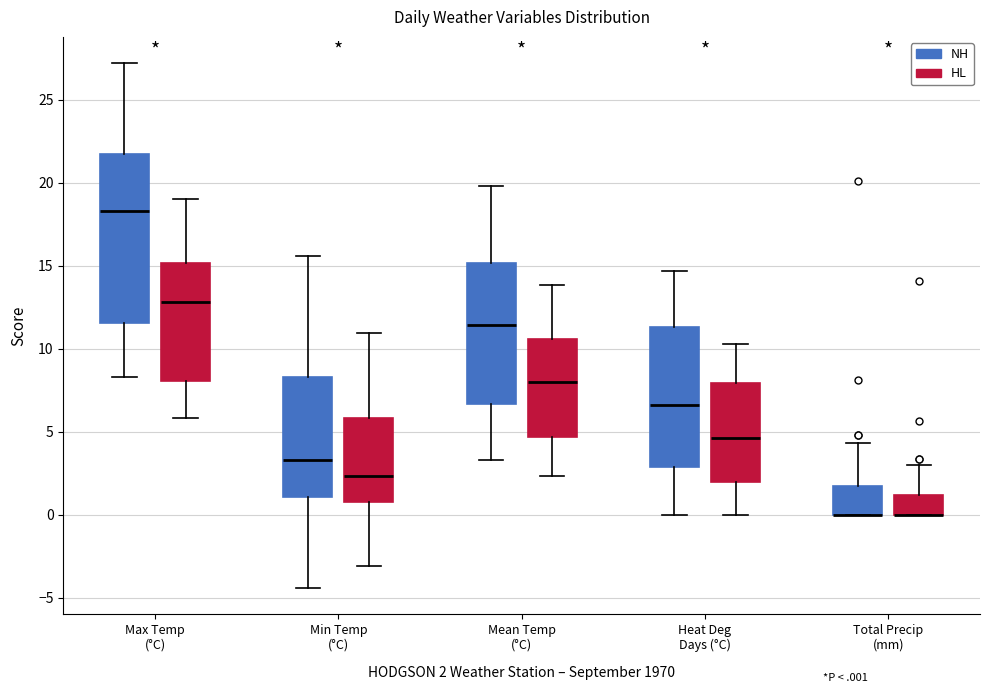

Reading left to right, transcribe this box plot: for each box, give where its median line is, the range the box spans, and where its two whiskers end, as read against the y-axis. The values are not printed on the chart, so give them approximately, as read against the axis.

Max Temp (°C) (NH): median 18.5, box 11.5 to 21.5, whiskers 8.5 to 27.0
Max Temp (°C) (HL): median 13.0, box 8.0 to 15.0, whiskers 6.0 to 19.0
Min Temp (°C) (NH): median 3.5, box 1.0 to 8.5, whiskers -4.5 to 15.5
Min Temp (°C) (HL): median 2.5, box 1.0 to 6.0, whiskers -3.0 to 11.0
Mean Temp (°C) (NH): median 11.5, box 6.5 to 15.0, whiskers 3.5 to 20.0
Mean Temp (°C) (HL): median 8.0, box 4.5 to 10.5, whiskers 2.5 to 14.0
Heat Deg Days (°C) (NH): median 6.5, box 3.0 to 11.5, whiskers 0.0 to 14.5
Heat Deg Days (°C) (HL): median 4.5, box 2.0 to 8.0, whiskers 0.0 to 10.5
Total Precip (mm) (NH): median 0.0 (drawn on the box's lower edge), box 0.0 to 1.5, whiskers 0.0 to 4.5
Total Precip (mm) (HL): median 0.0 (drawn on the box's lower edge), box 0.0 to 1.0, whiskers 0.0 to 3.0